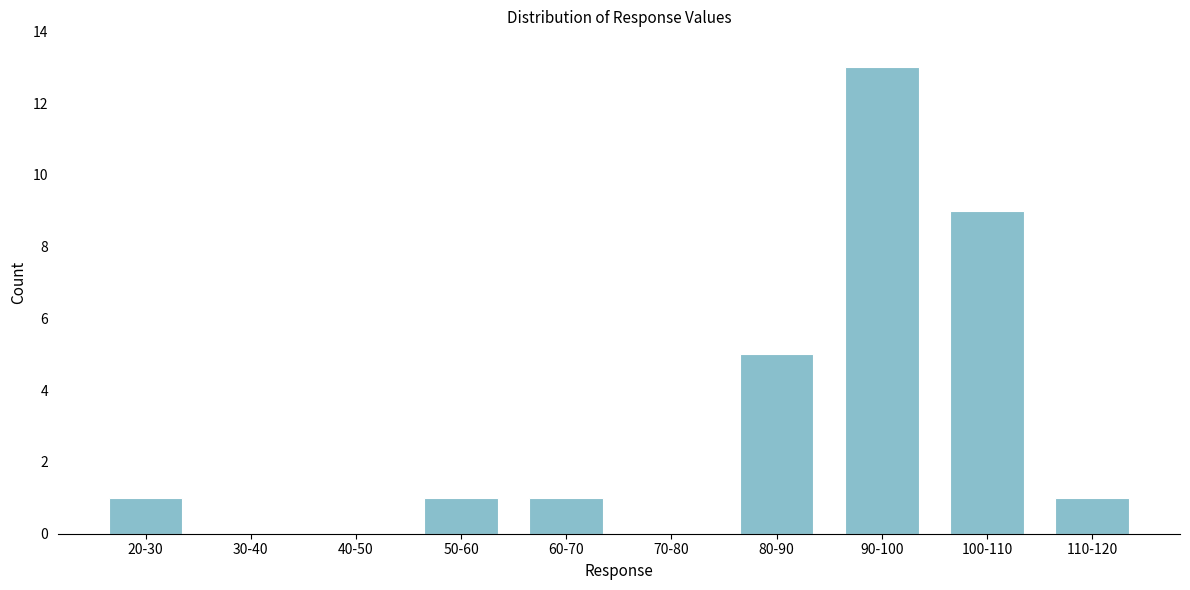

Reading left to right, transcribe all the data shown in this chart.

20-30=1	30-40=0	40-50=0	50-60=1	60-70=1	70-80=0	80-90=5	90-100=13	100-110=9	110-120=1